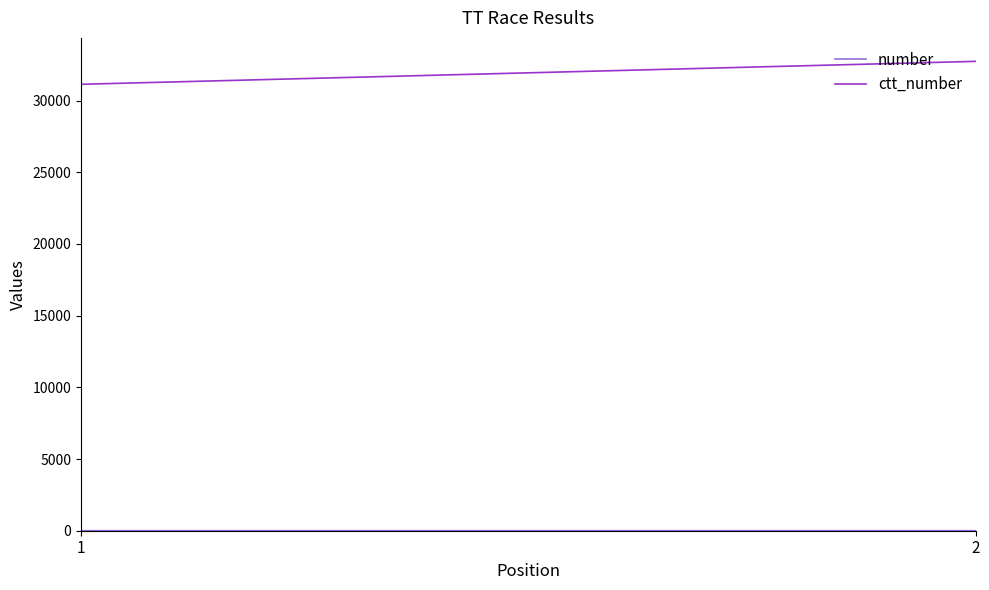

At which category is the sum across all series the highest?

2